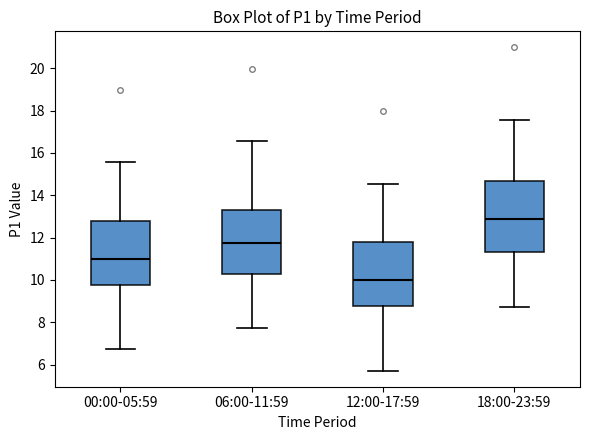

Which box's median line is the highest?

18:00-23:59